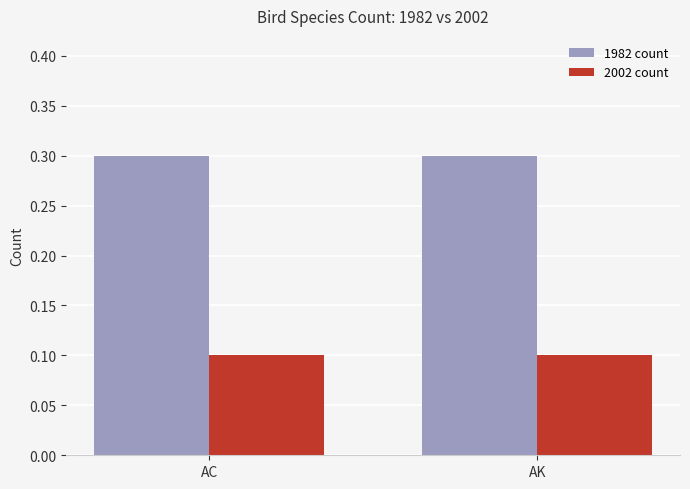

The 2002 count series shows 0.1 at AC. True or false?

True